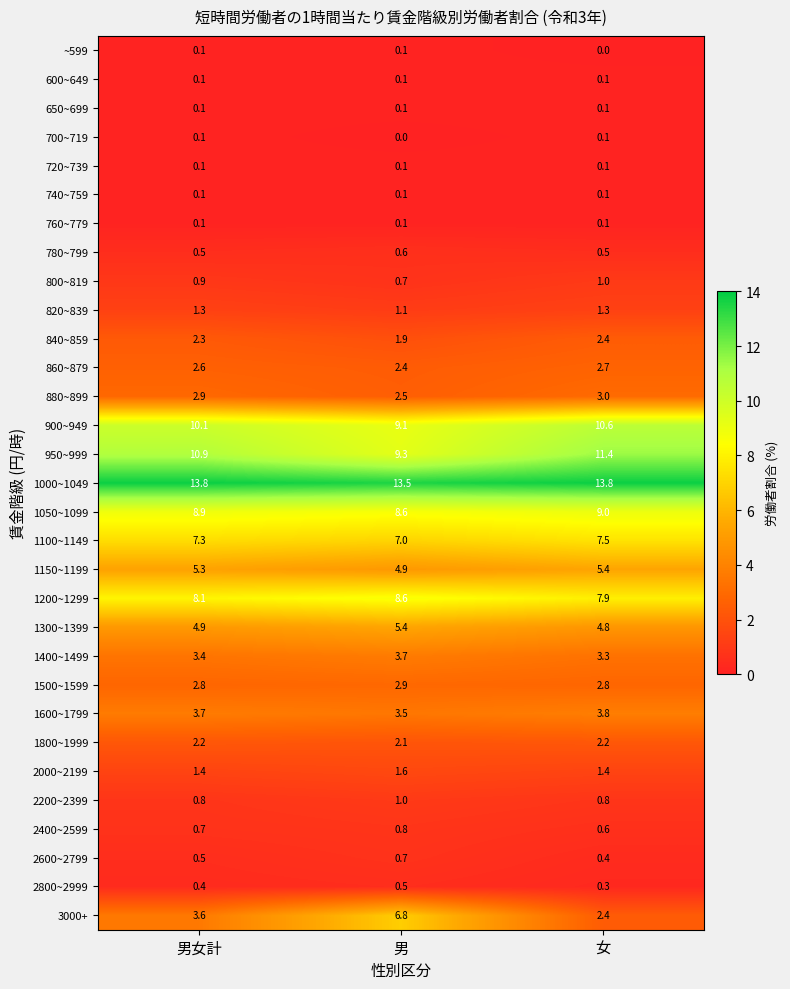

Which series has the widest spread of values?

3000+